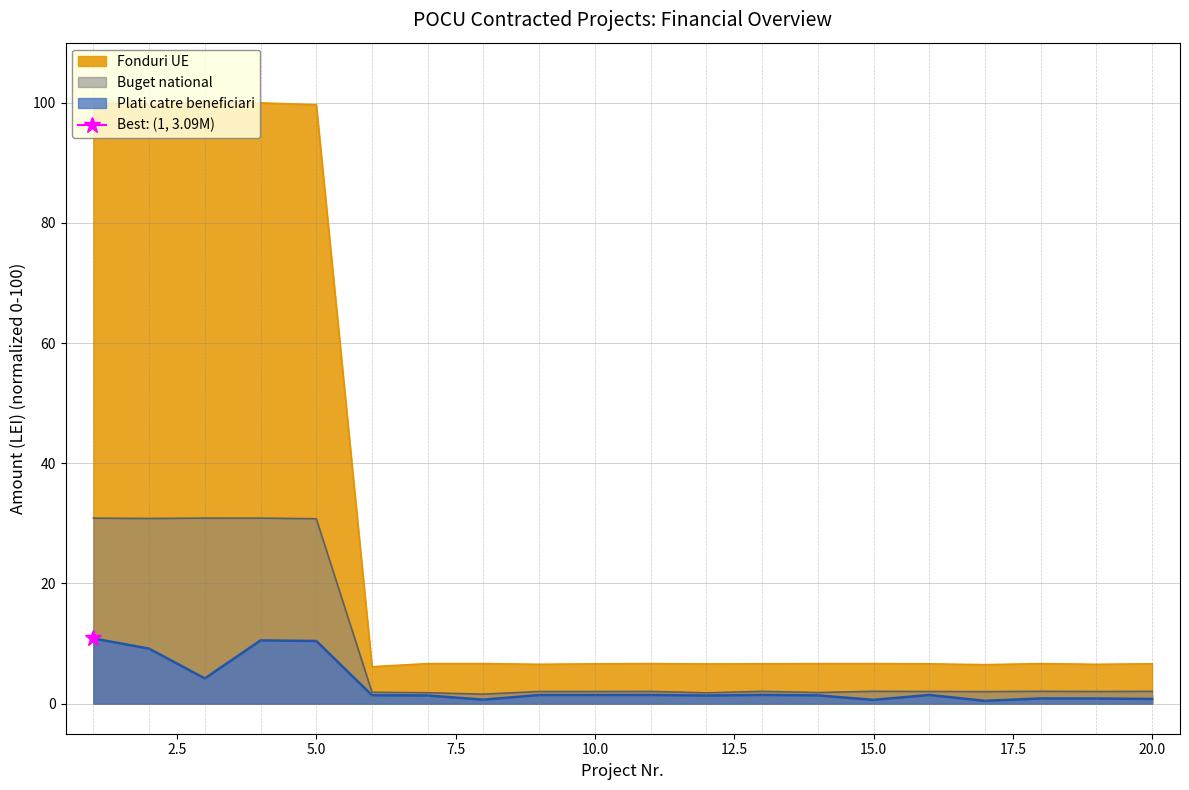

Is it true that Plati catre beneficiari equals 0.8 at 17?

False